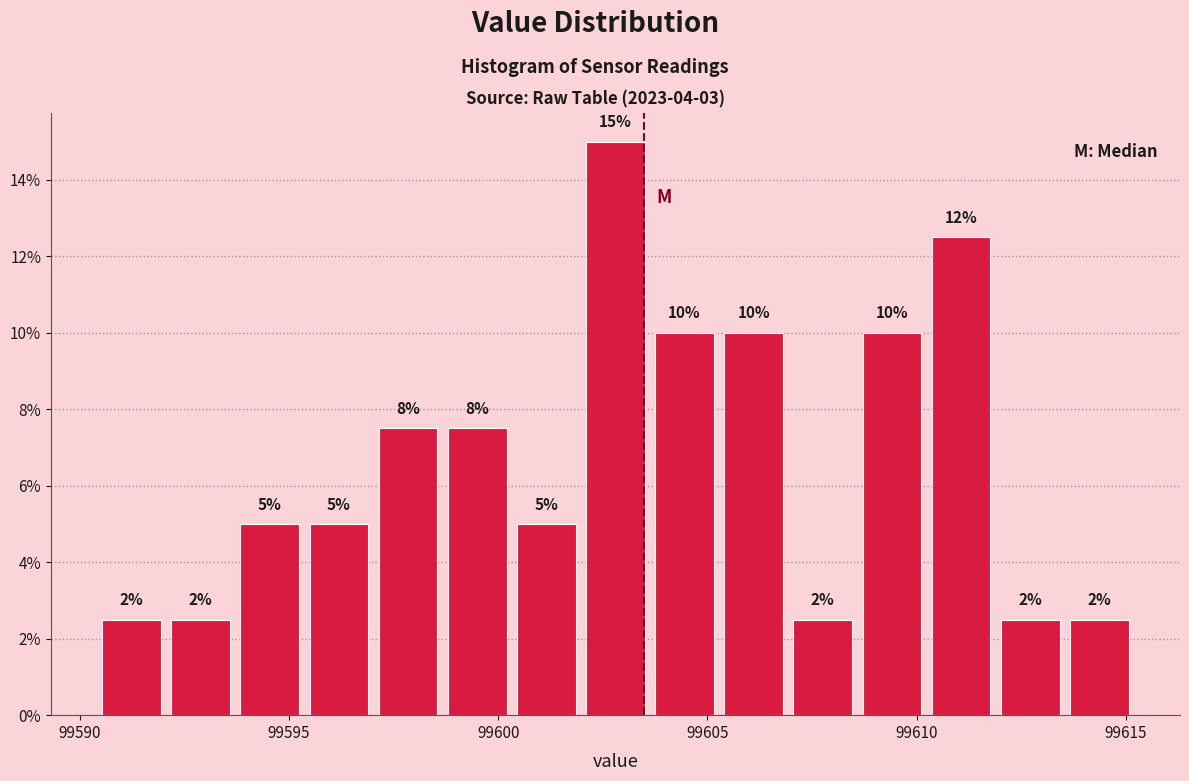

Around what value on the x-axis is the tallest bar? Give the approximate position of its centre, as read against the axis.

99603.0